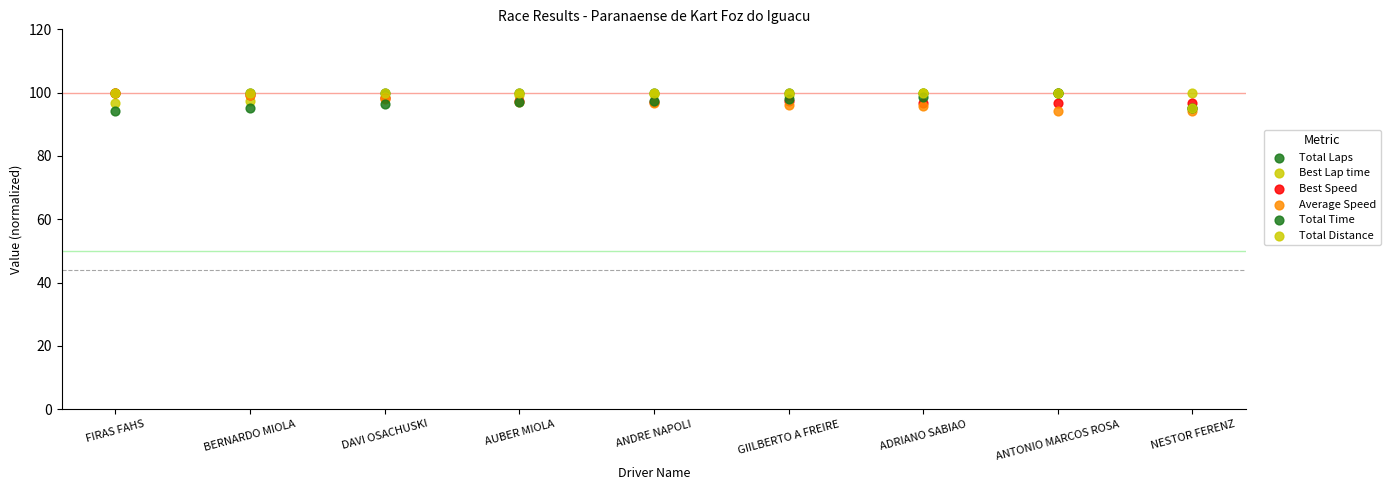

Which series reaches the minimum Y coordinate?

Total Time